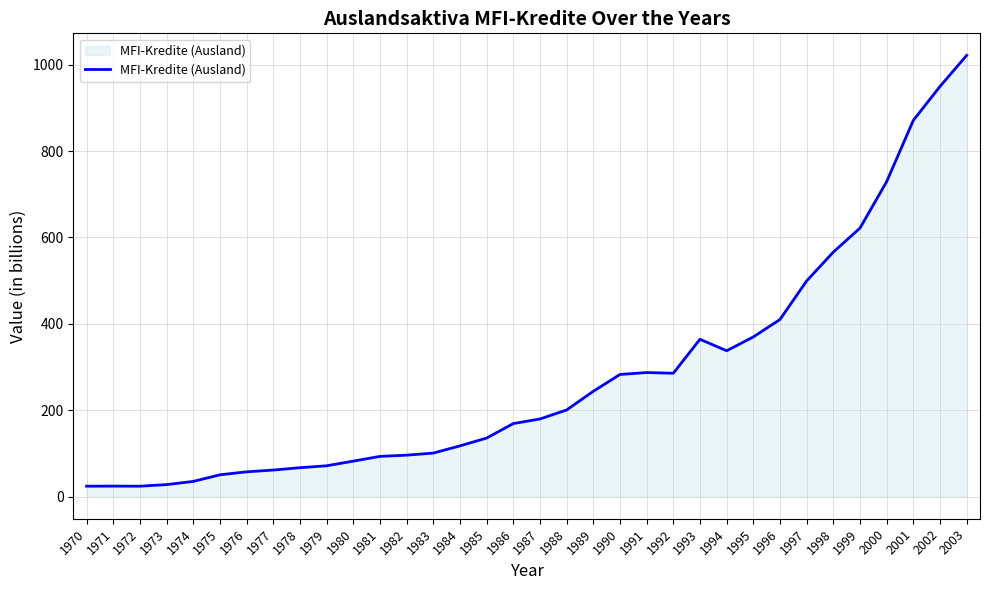

How many lines are shown in the chart?

1